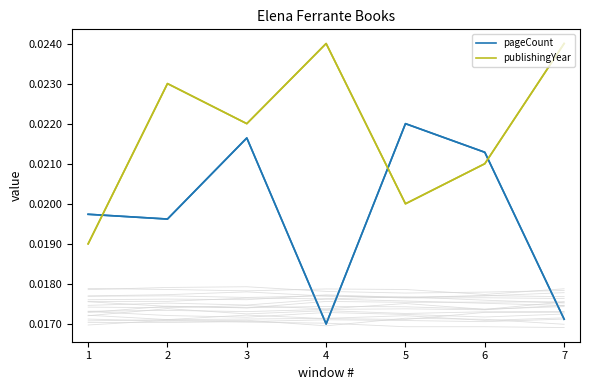

True or false: publishingYear and pageCount cross at least once.

True